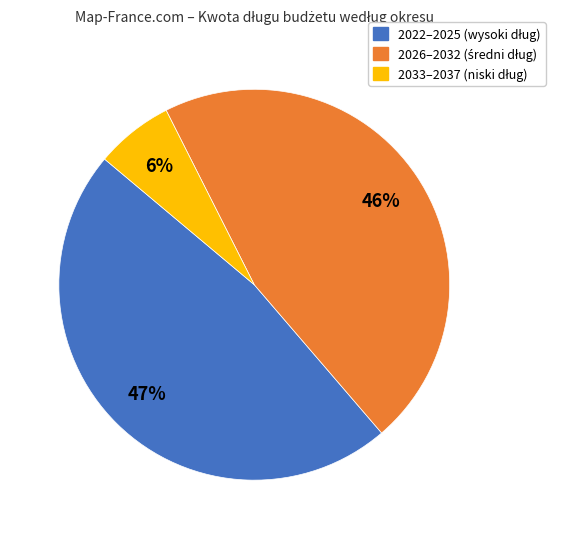

Does any single category account for the majority?

No